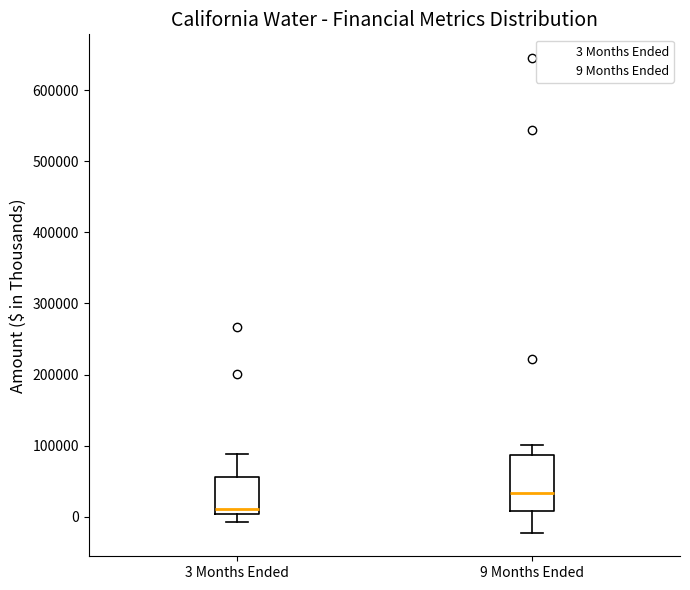

Comparing the boxes themselves (not the whiskers), which one is the tallest?

9 Months Ended